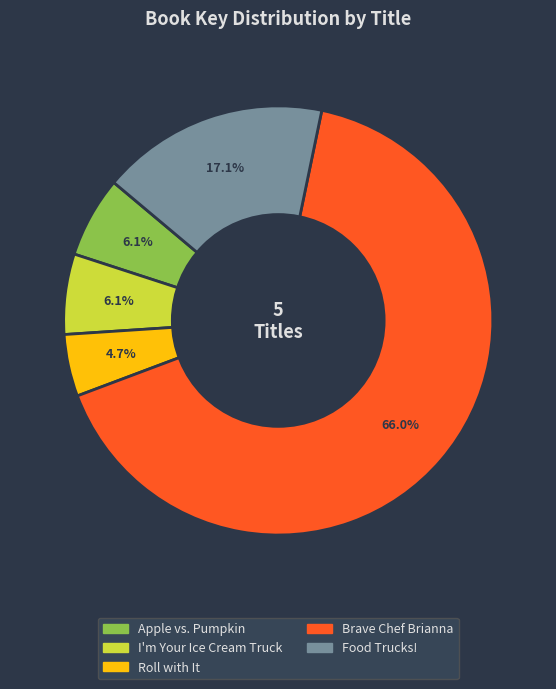

How many slices are in this pie chart?

5